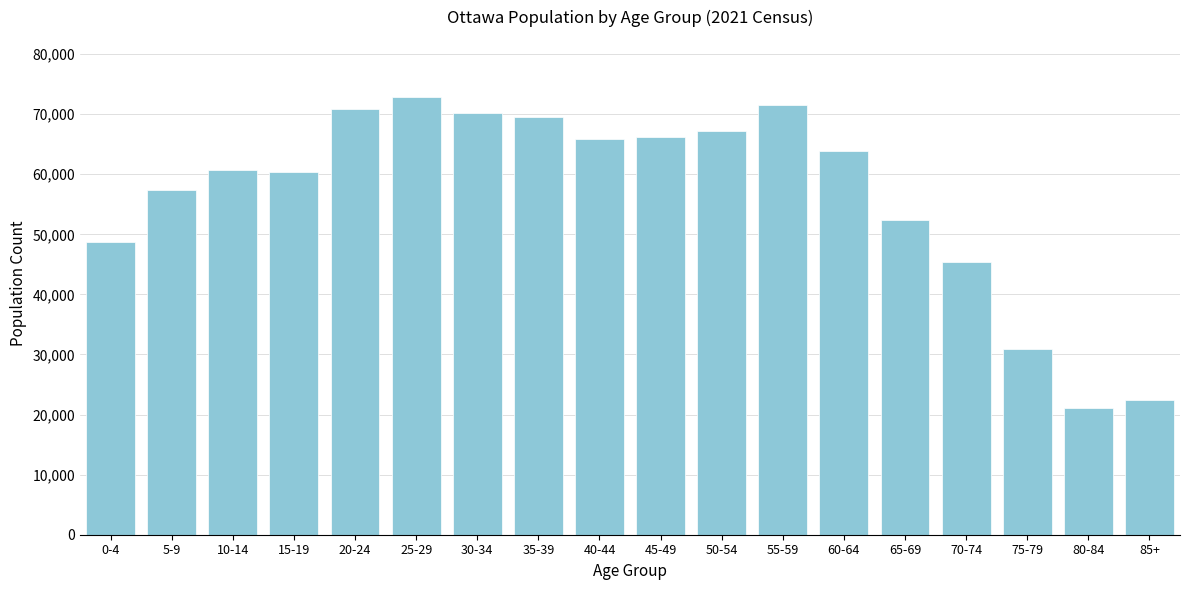

Which has a higher value, 60-64 or 5-9?

60-64